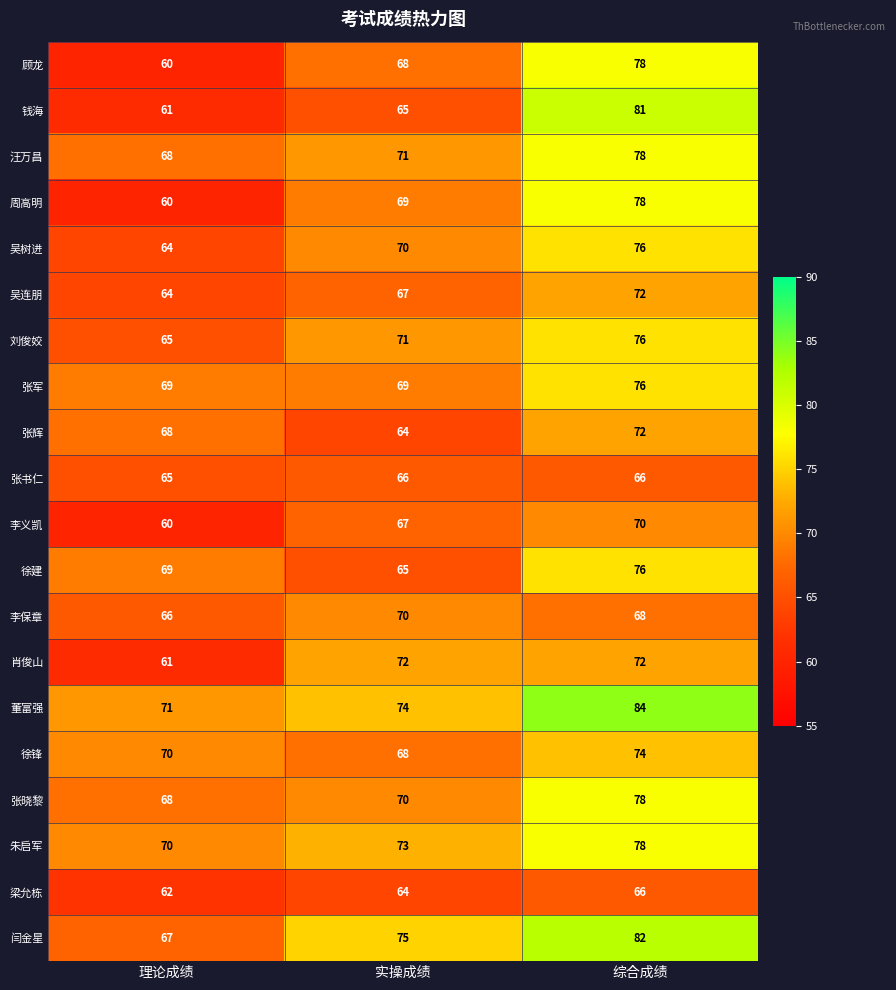

How many values in the 汪万昌 series are below 71?

1